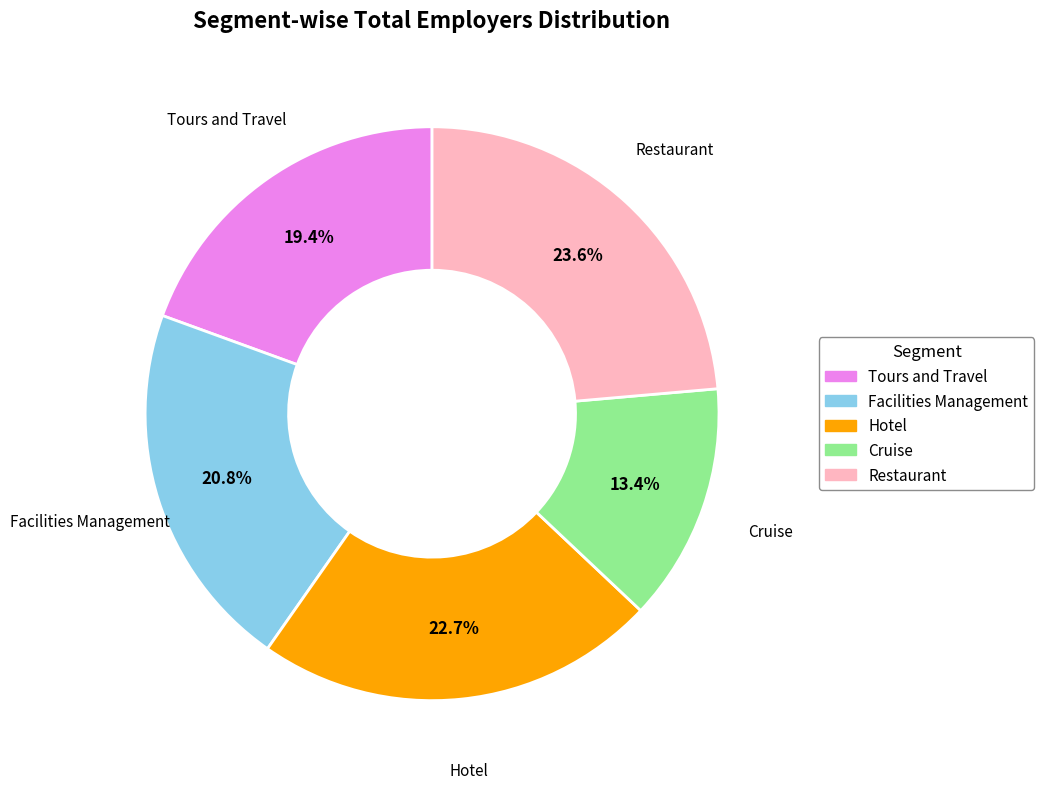

How many segments does this pie chart have?

5